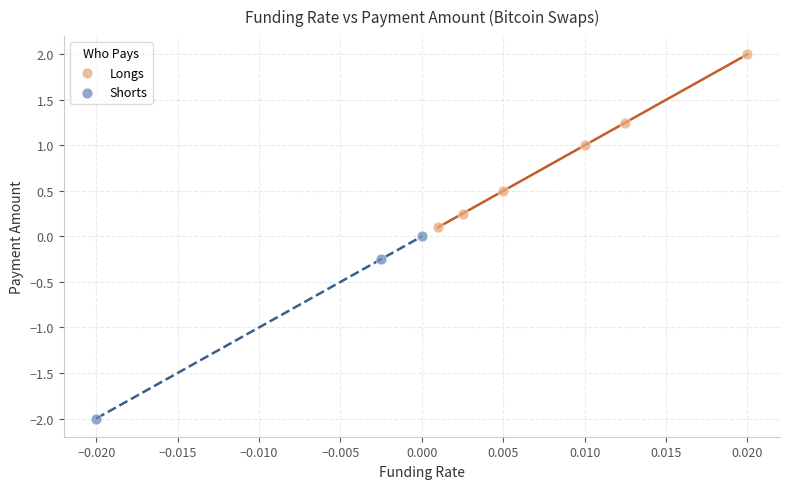

Which series has the largest Y range (max minus min)?

Shorts